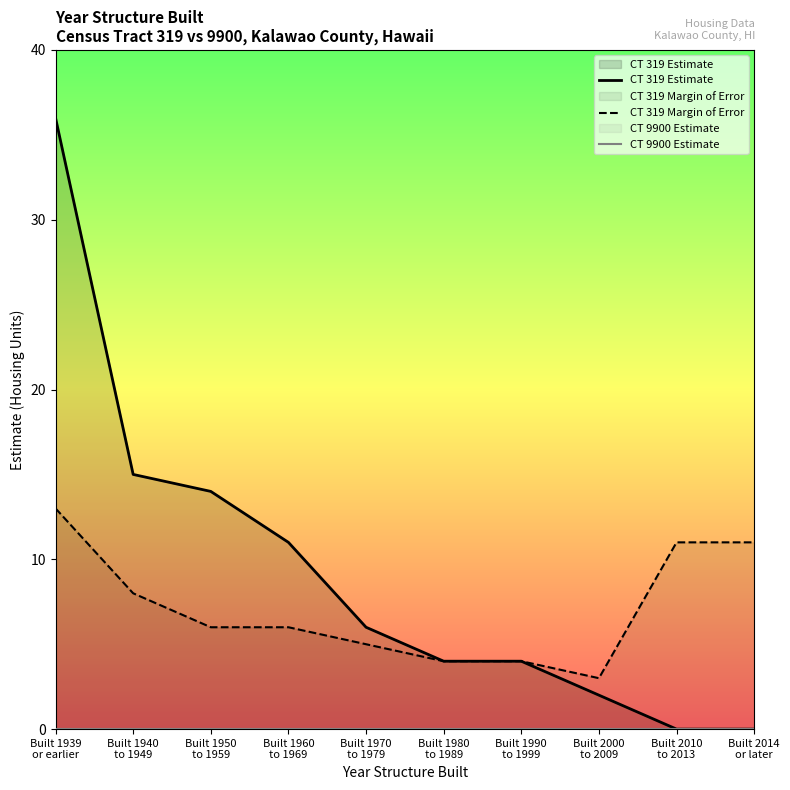

True or false: CT 9900 Estimate and CT 319 Margin of Error intersect in this chart.

False